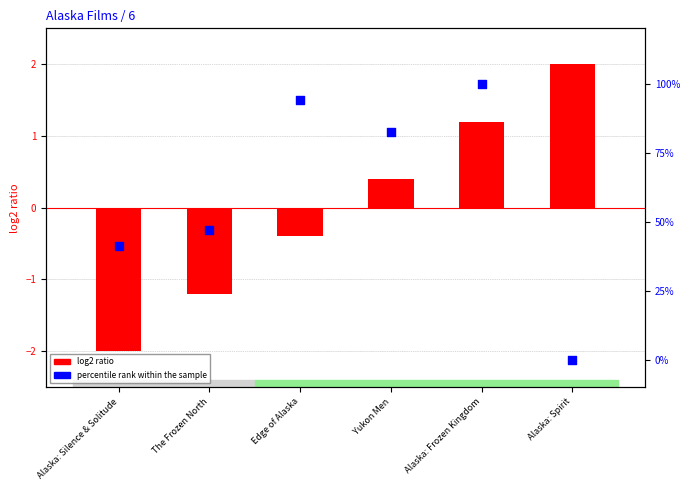

Which series contains the lowest Y value?

log2 ratio